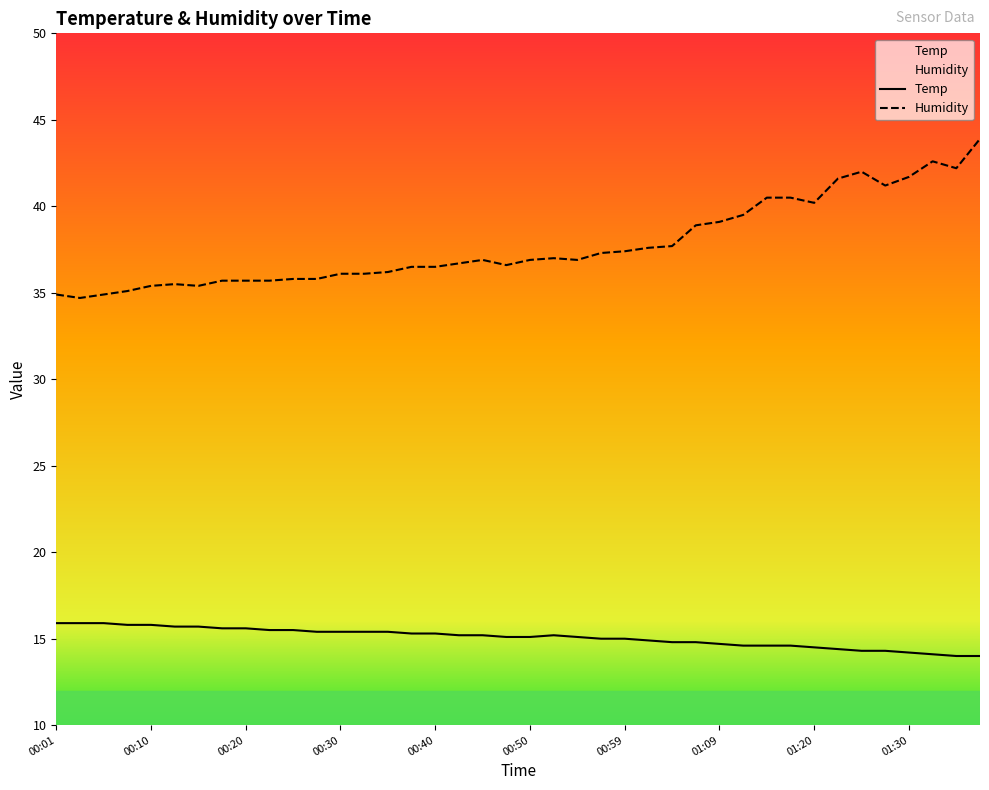

At which label does Temp reach its peak?

00:01